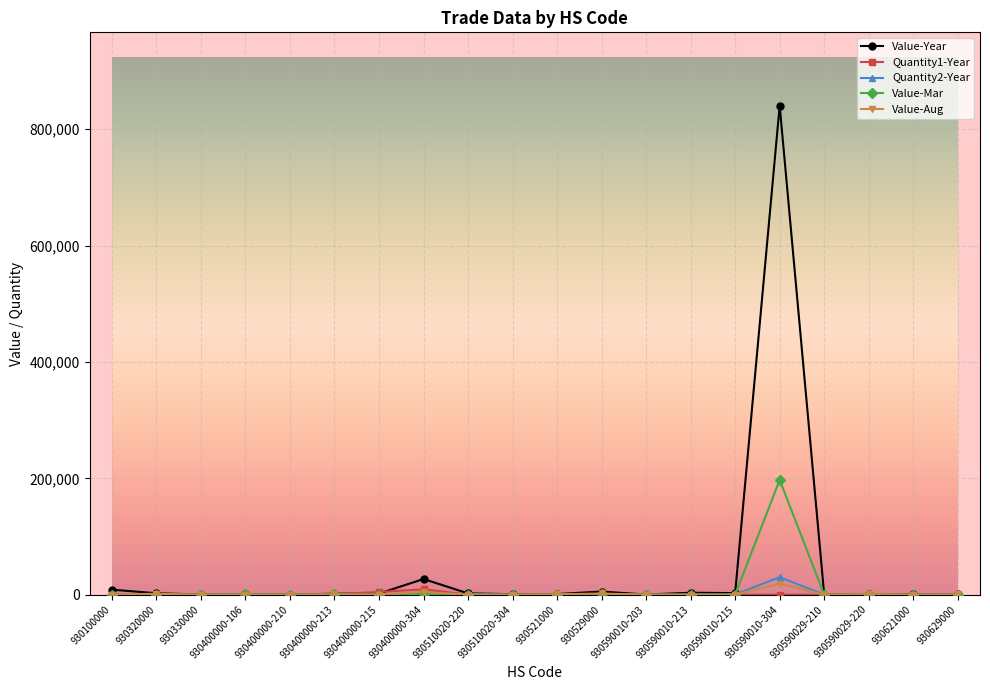

What is the highest value of the Value-Mar series?

197163